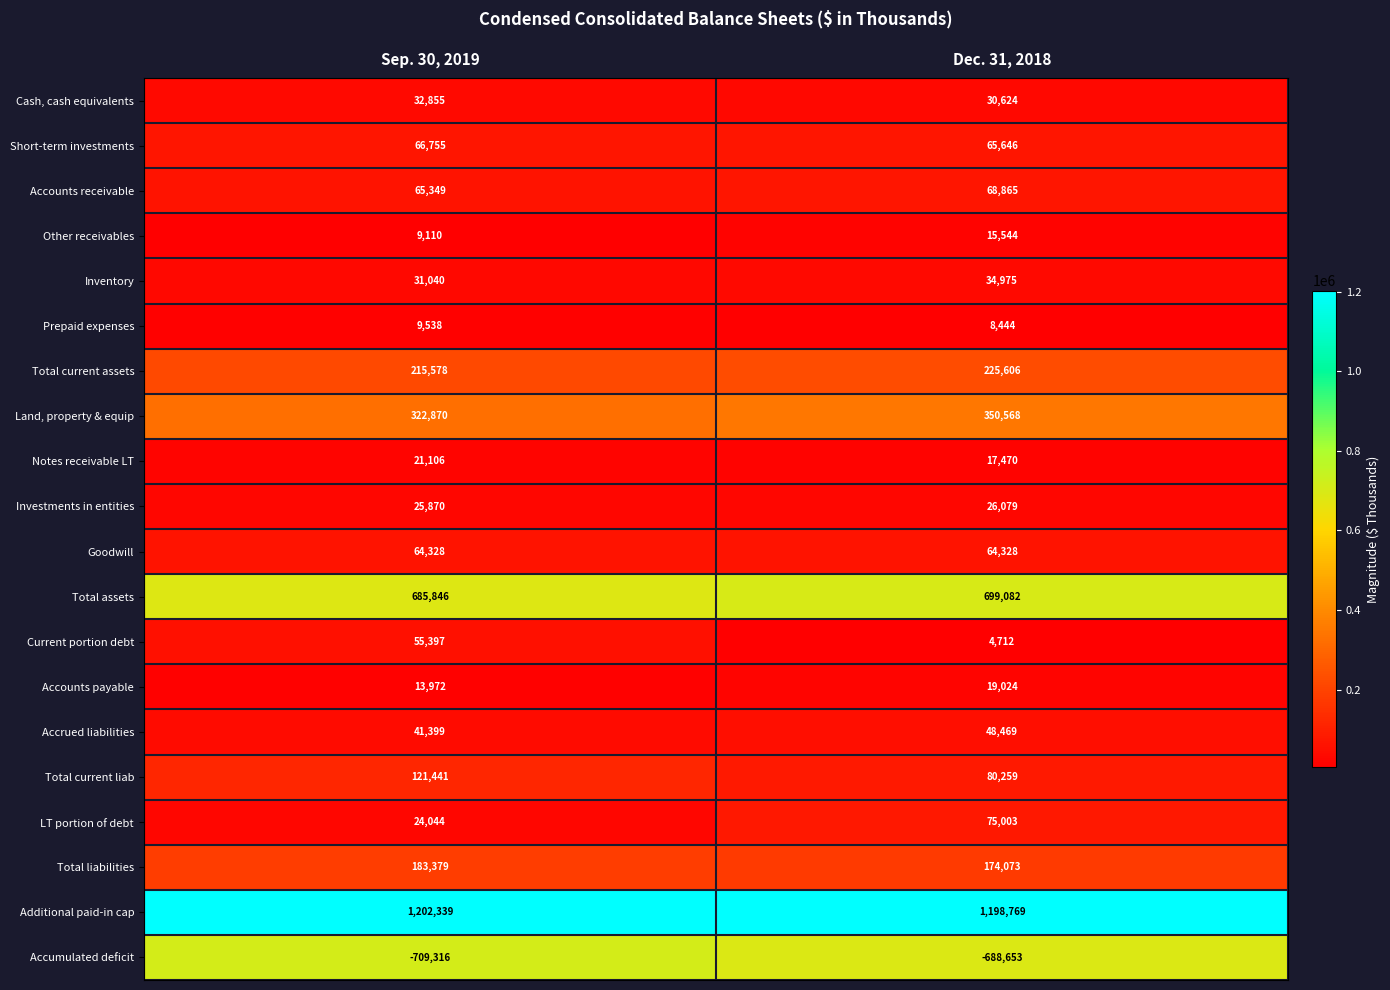

Count the number of categories in the chart.

2